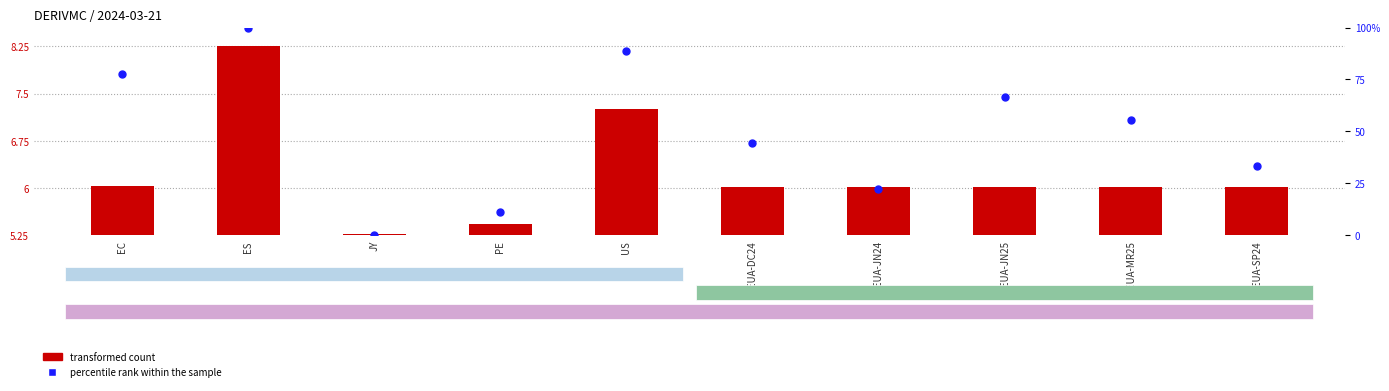

Is the value of percentile rank within the sample at PE greater than the value of transformed count at EC?

Yes